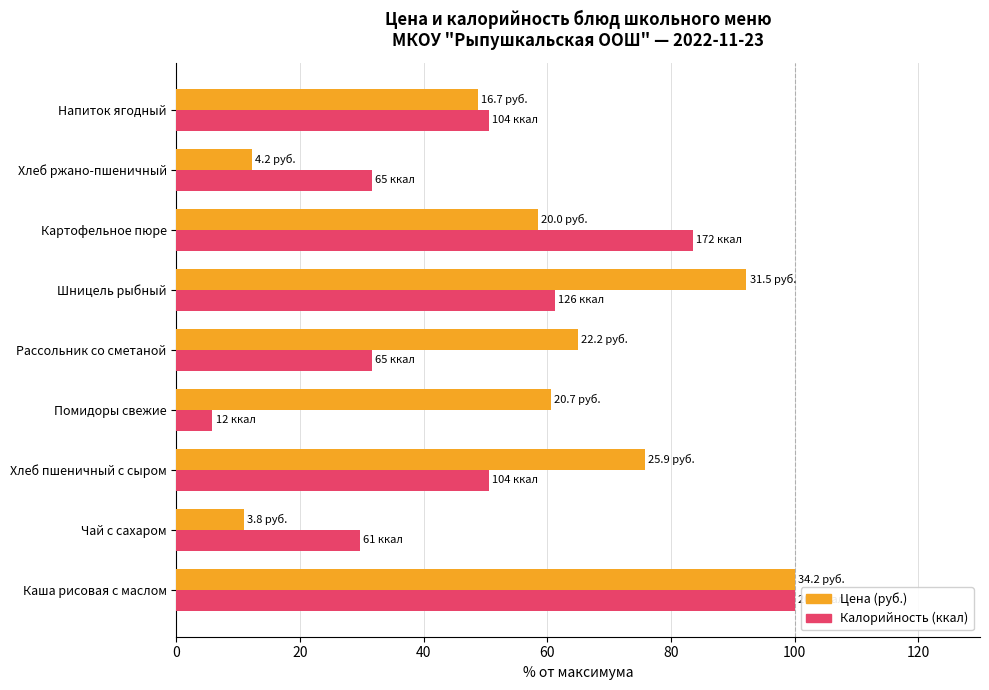

At Чай с сахаром, list the series in order from smallest to largest.

Цена (руб.), Калорийность (ккал)